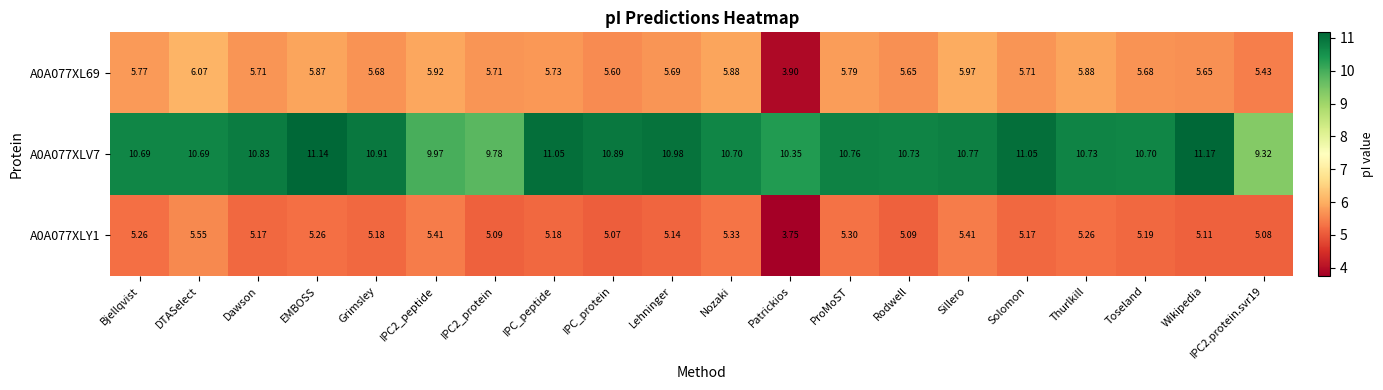

At which label does A0A077XLV7 first exceed 10?

Bjellqvist